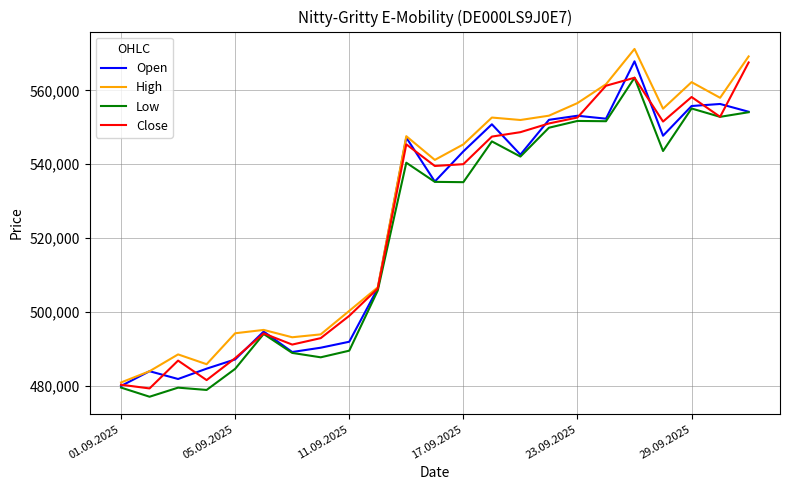

What is the greatest value displayed?

571205